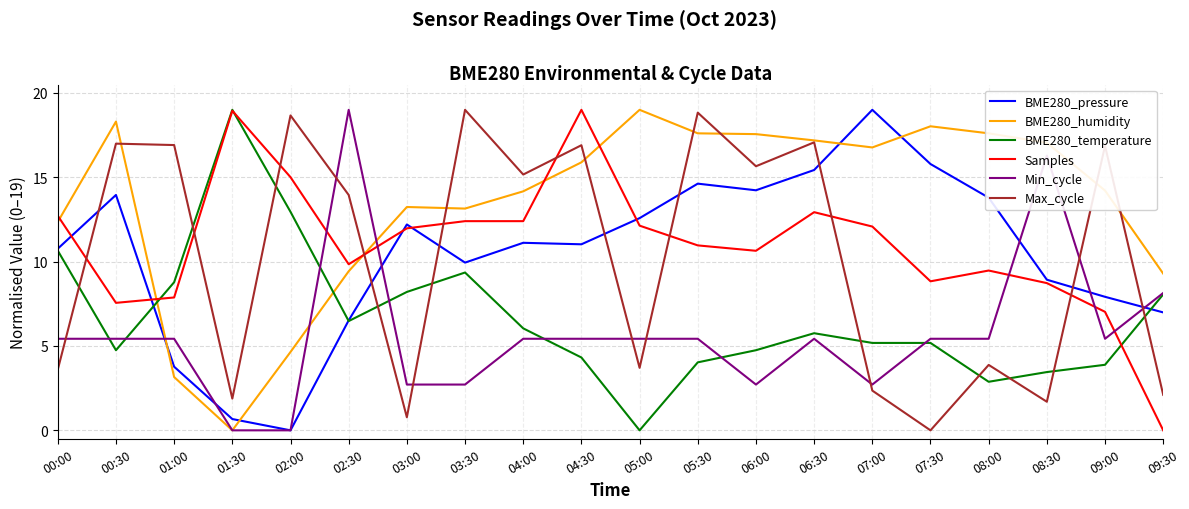

Which series ends up on top after the final intersection of Min_cycle and Max_cycle?

Min_cycle